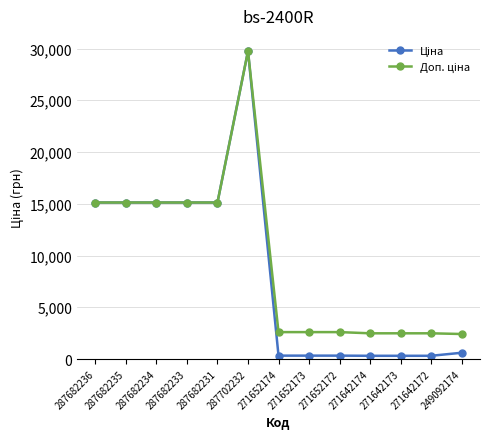

At which category is the sum across all series the highest?

287702232